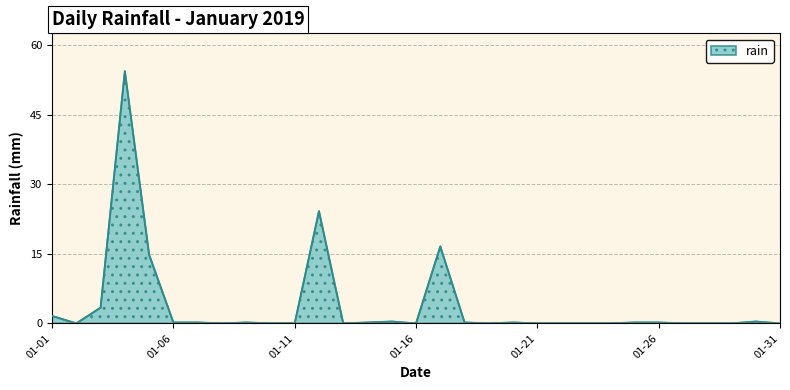

What is the greatest value displayed?

54.4